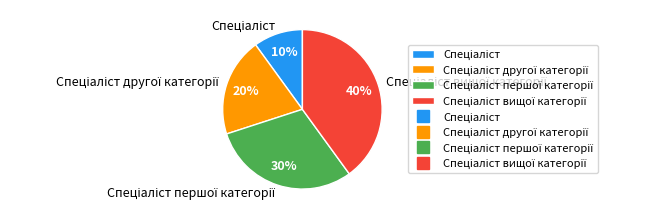

Is there a majority slice in this chart?

No